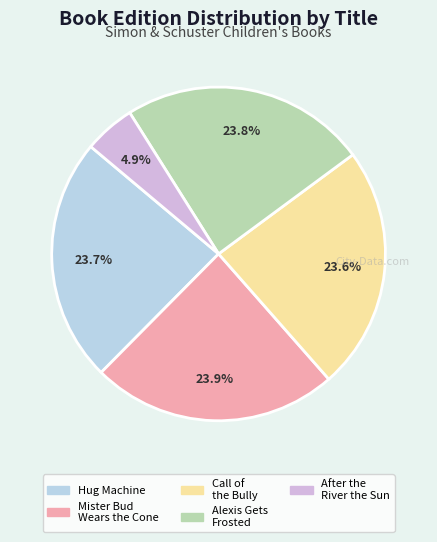

Is there a majority slice in this chart?

No